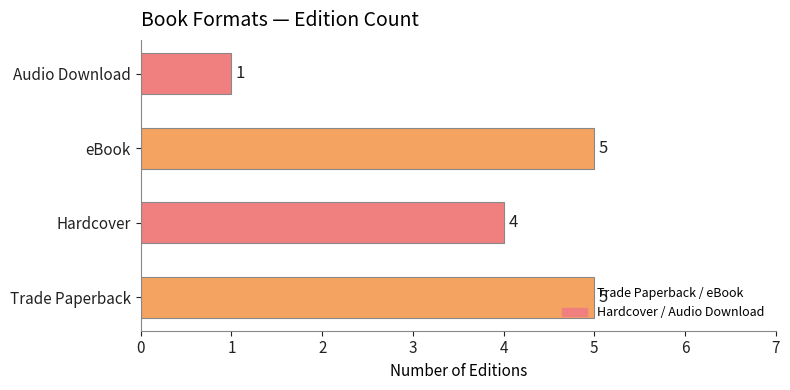

What is the difference between the maximum and minimum values?

4